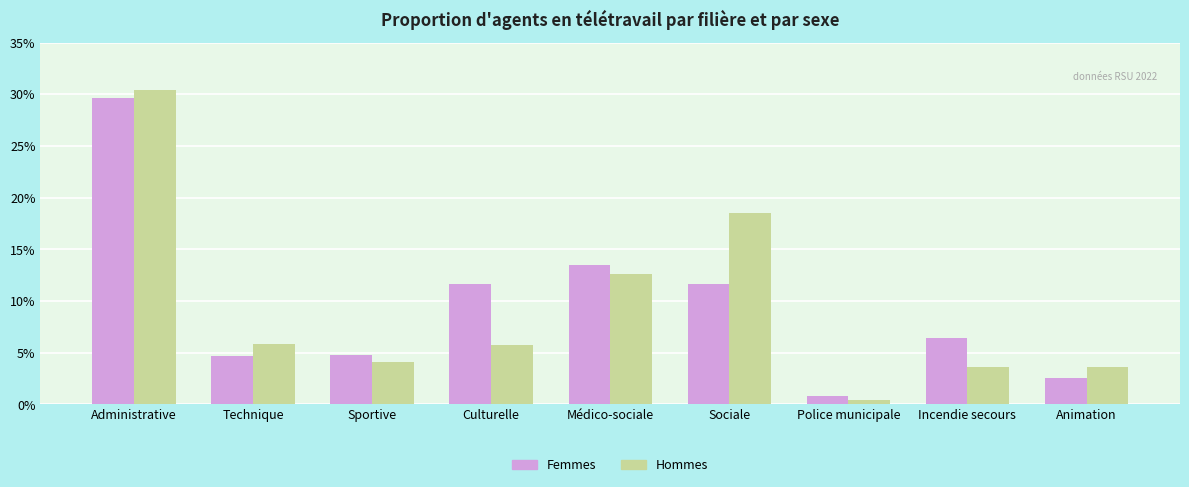

How many data points does each series have?

9